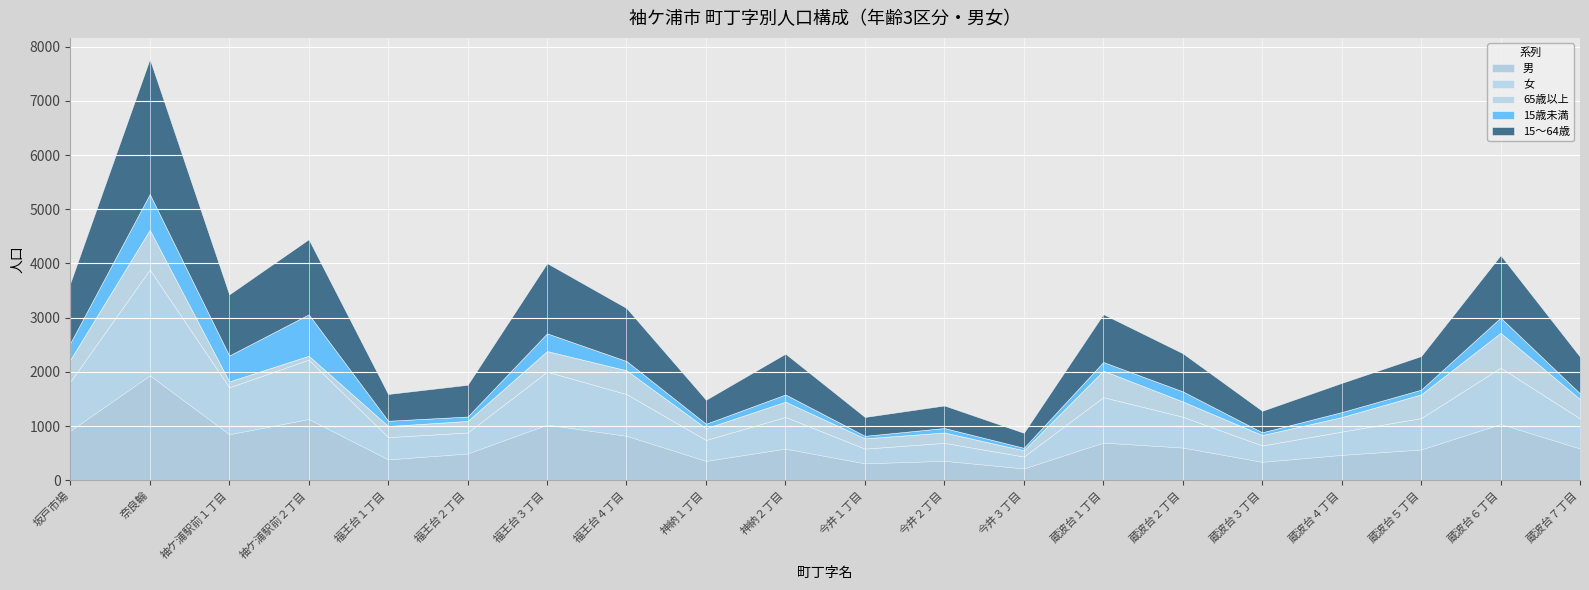

True or false: 女 and 15歳未満 cross at least once.

False